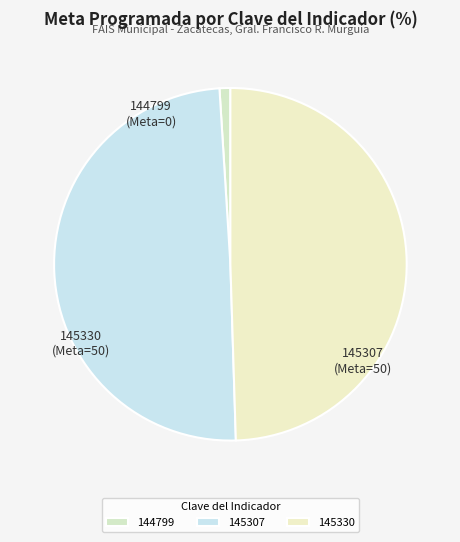

Is it true that 144799 is 8% of the pie?

False